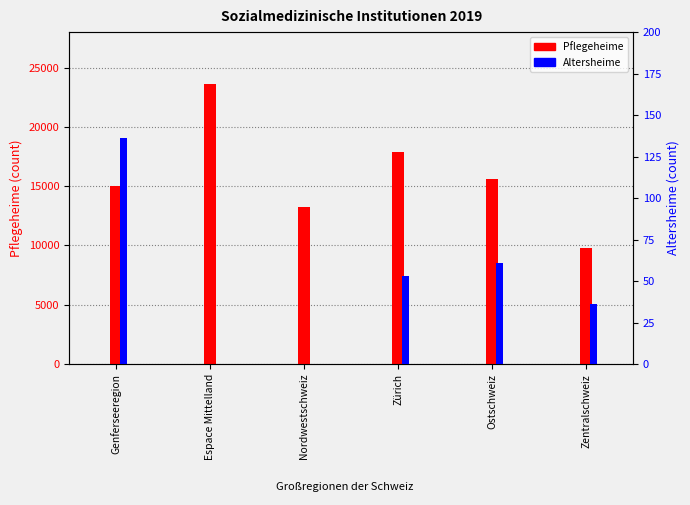

At which category is the sum across all series the highest?

Espace Mittelland